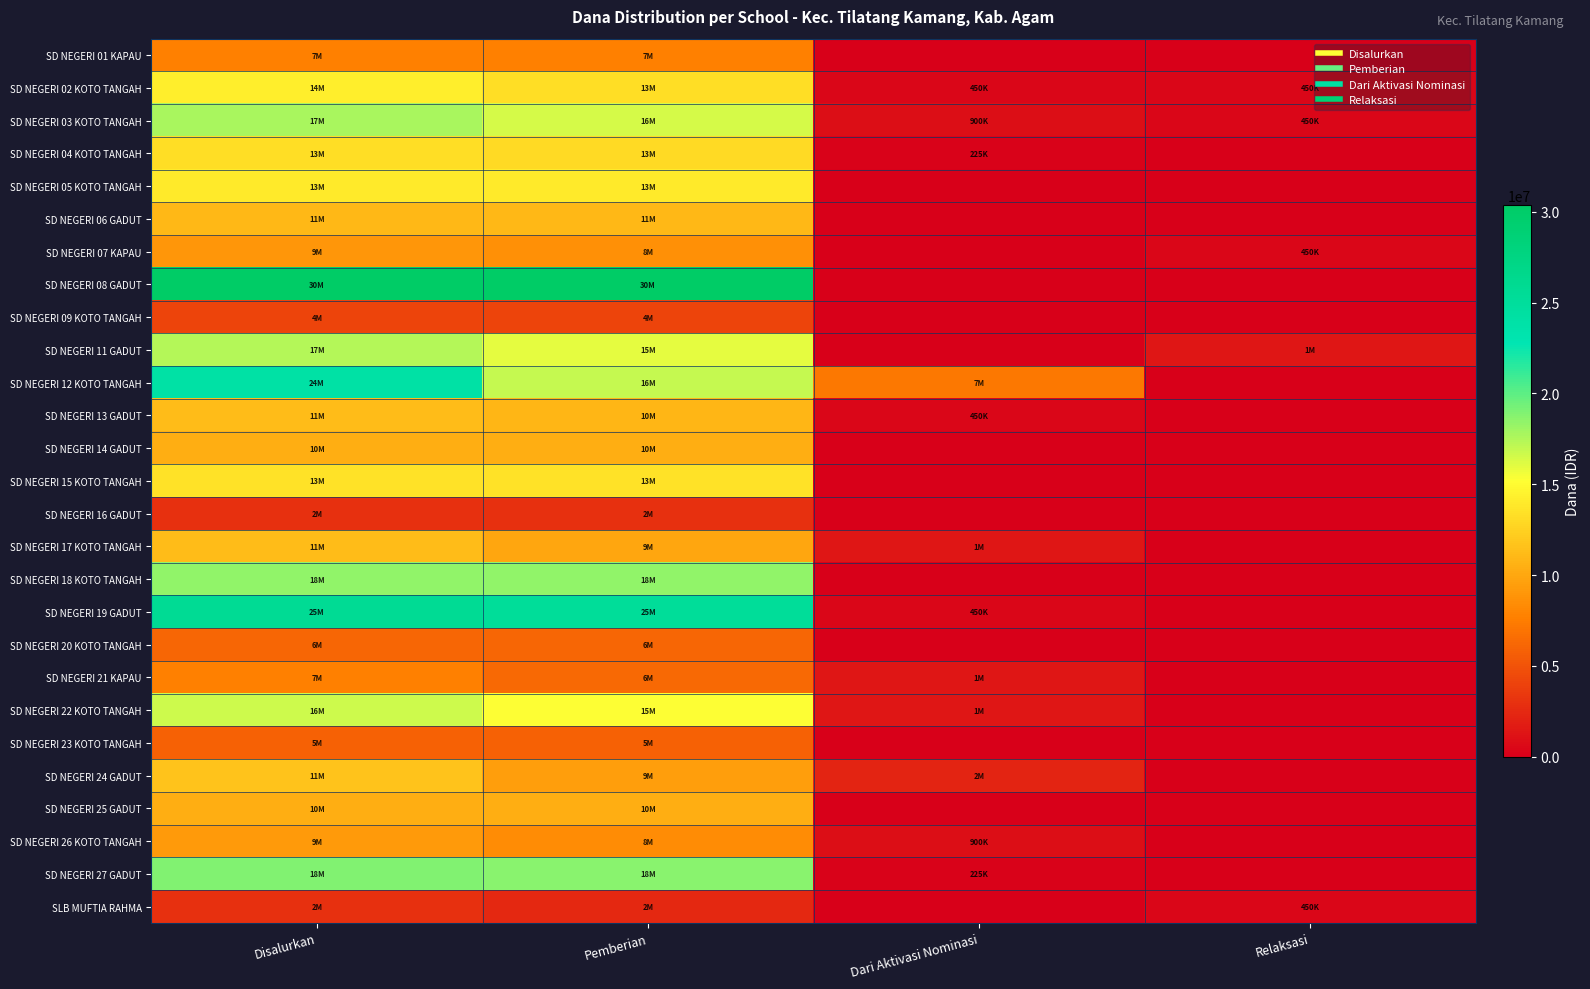

Between Relaksasi and Disalurkan, which is larger?

Disalurkan